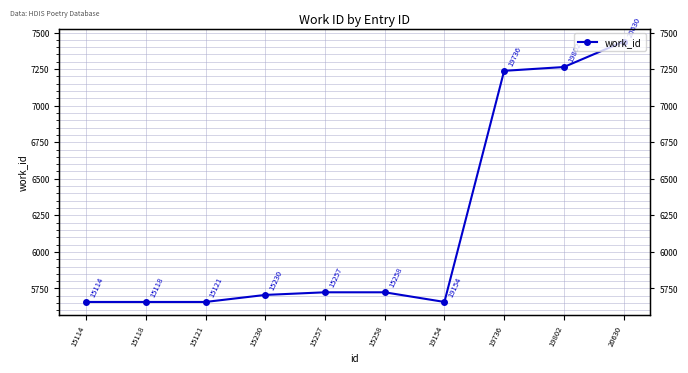

List the labels in order of value, largest first.

20630, 19802, 19736, 15257, 15258, 15230, 15114, 15118, 15121, 19154